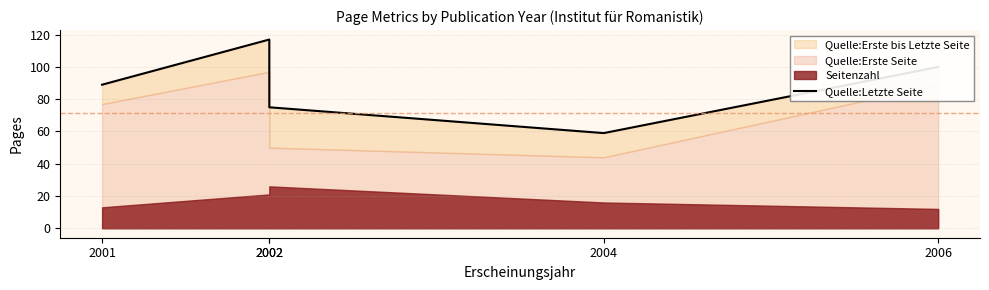

List the labels in order of value, smallest first.

2004, 2002, 2001, 2006, 2002